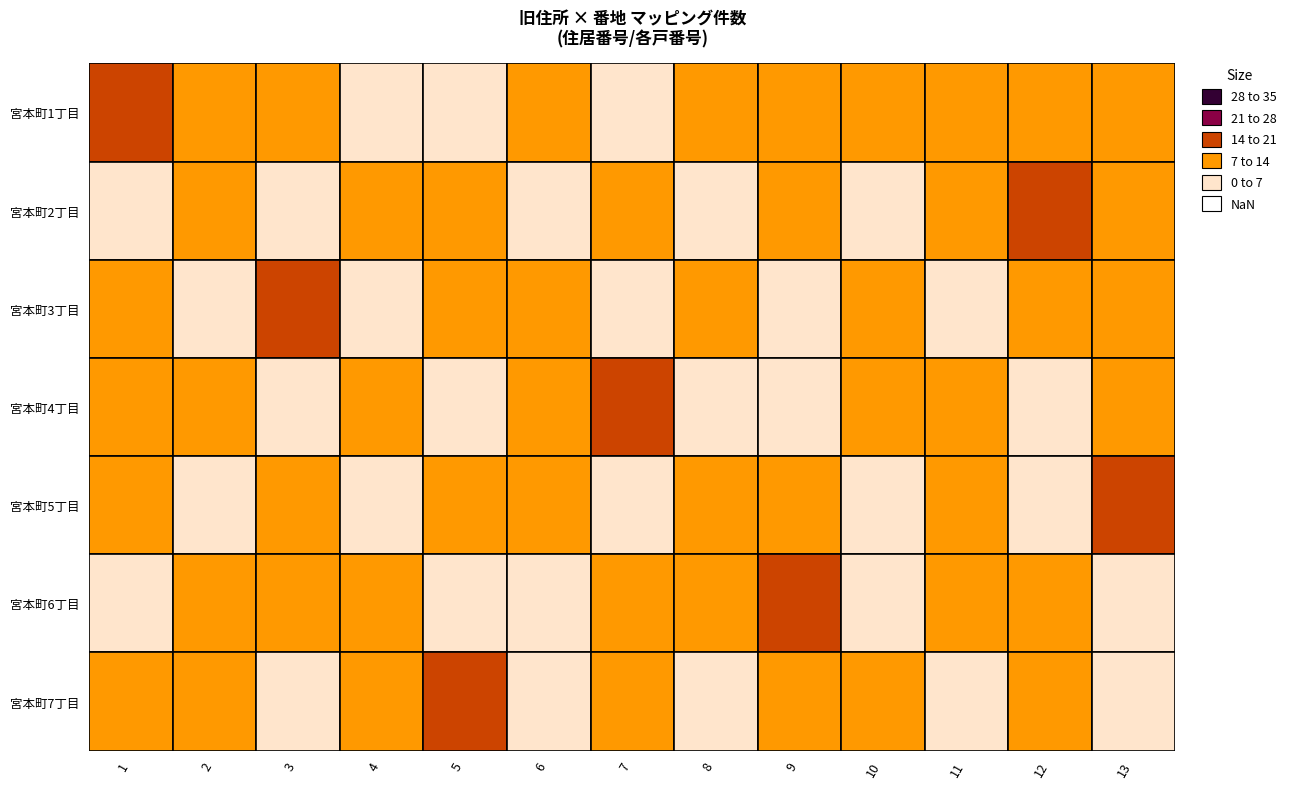

How many values in the 宮本町3丁目 series are below 8?

6